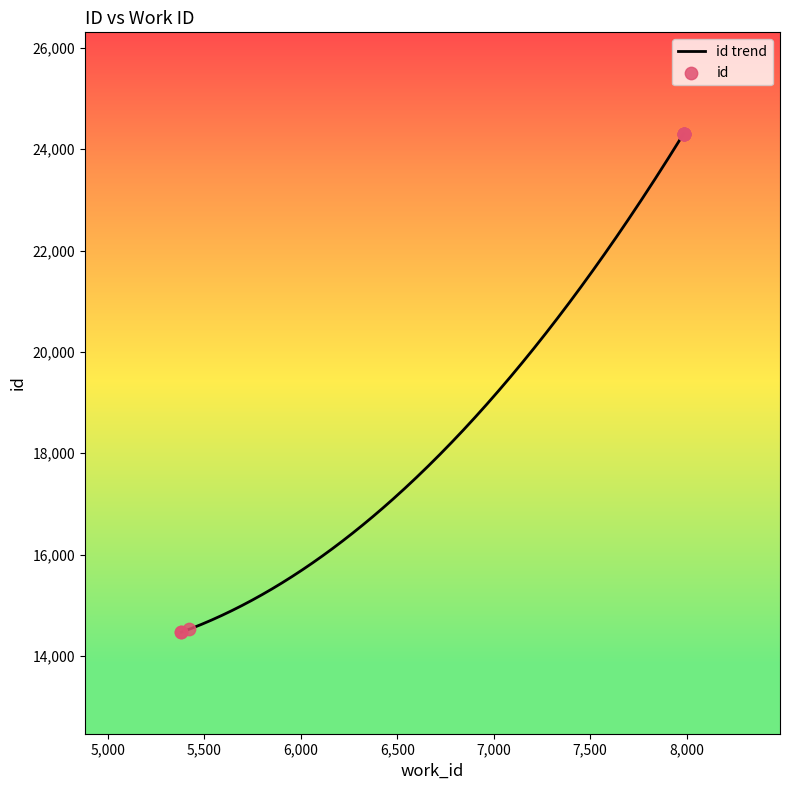

What is the change in value from 5381 to 7984?

+9836